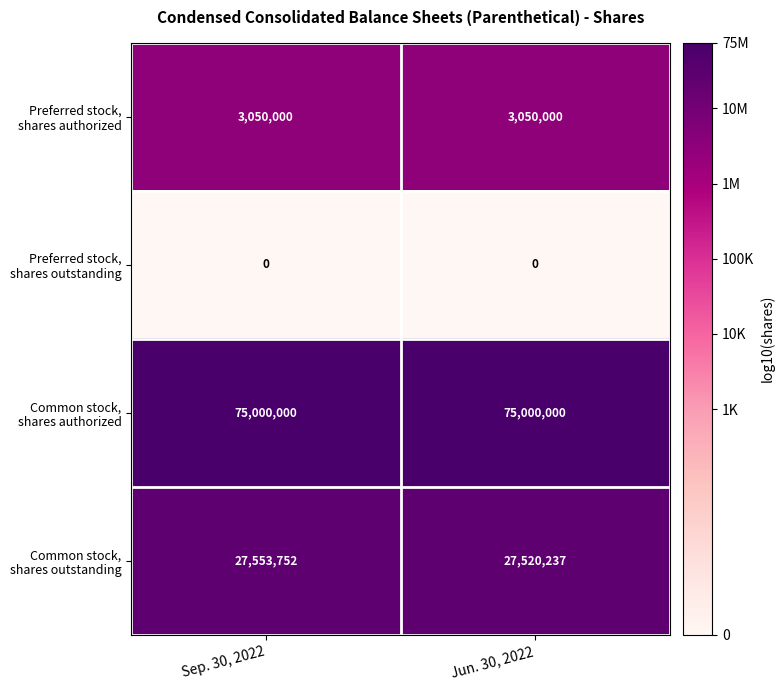

What is the total value across all series at Jun. 30, 2022?

105570237